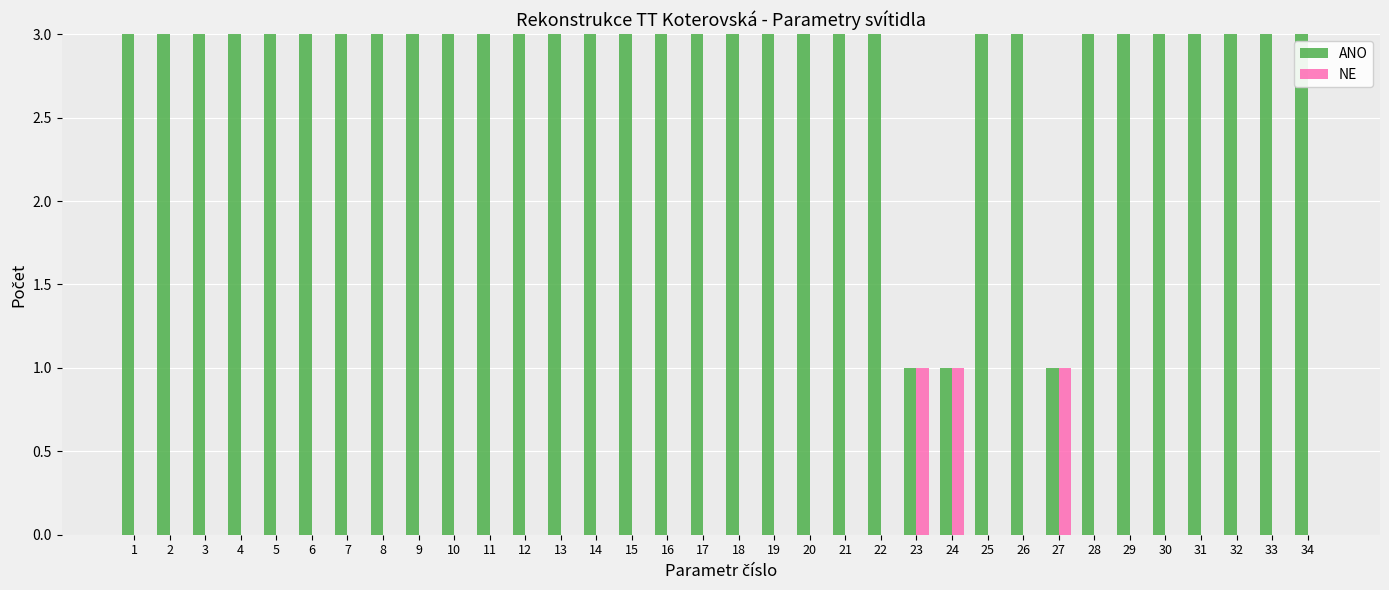

What is the maximum value shown in the chart?

22